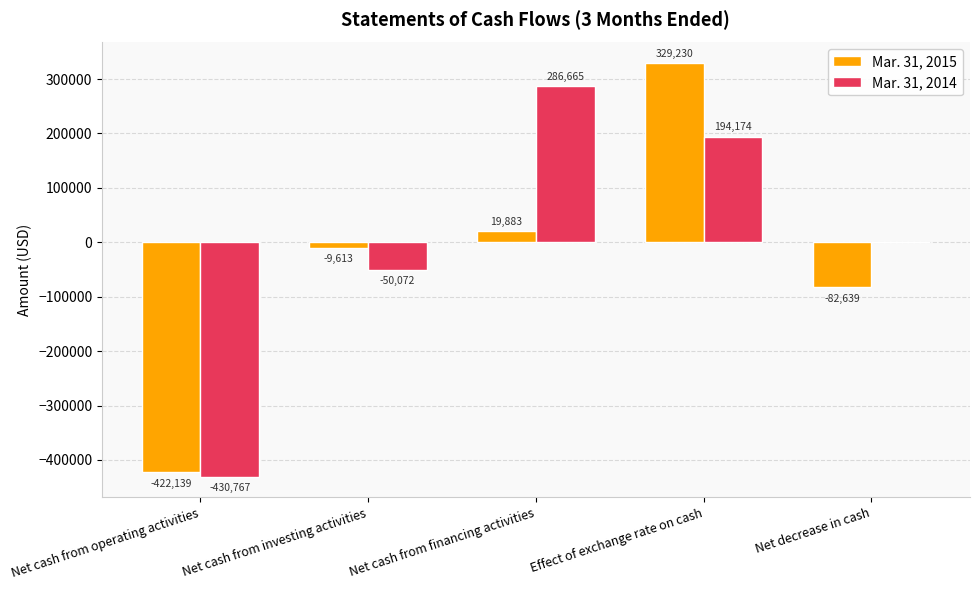

True or false: Mar. 31, 2014 has a value of 0 at Net decrease in cash.

True